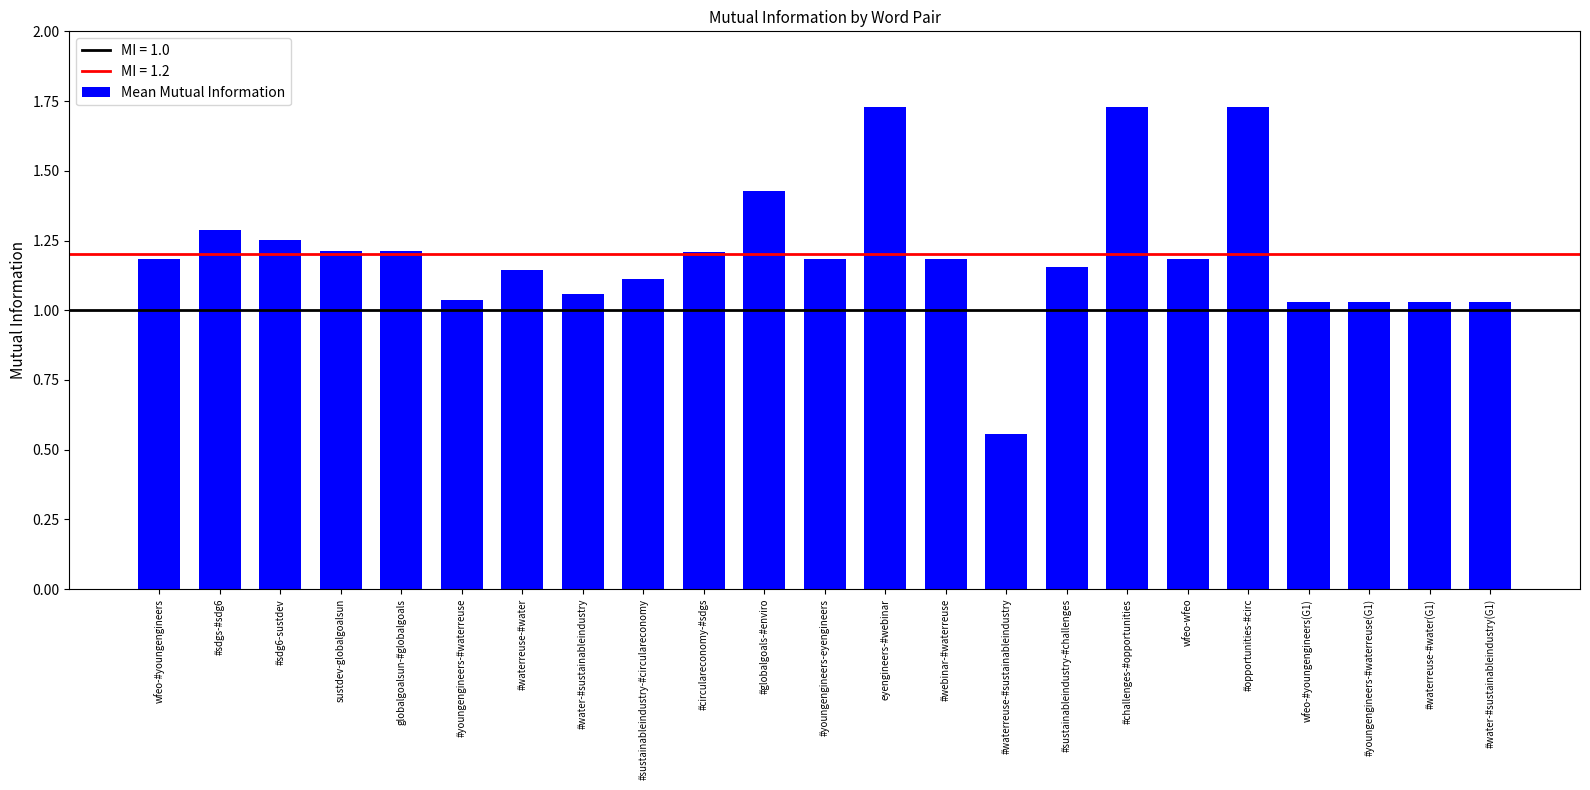

Where does the data first go above 1?

wfeo-#youngengineers